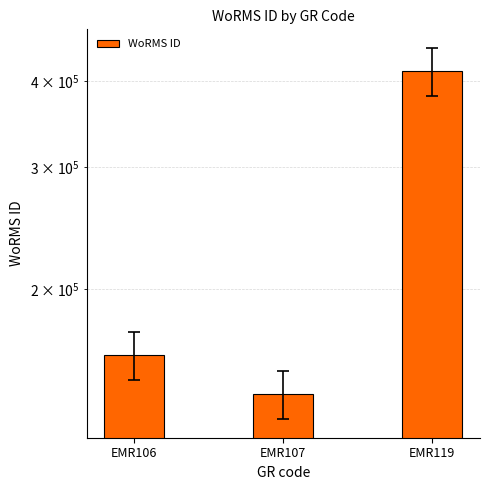

What is the sum of the values at EMR107 and EMR106?

301274